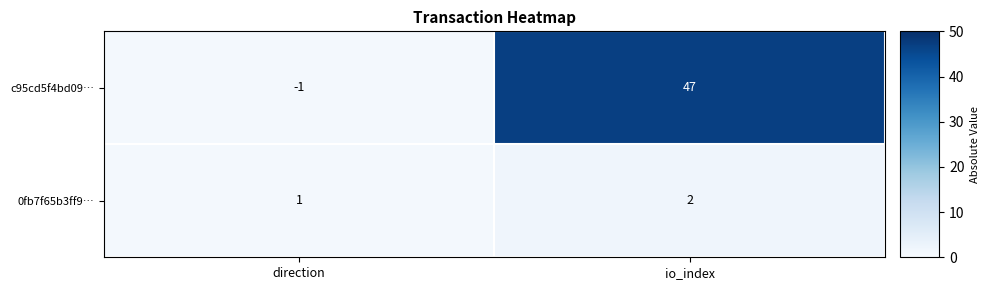

At which label is 0fb7f65b3ff9… closest to 1?

direction